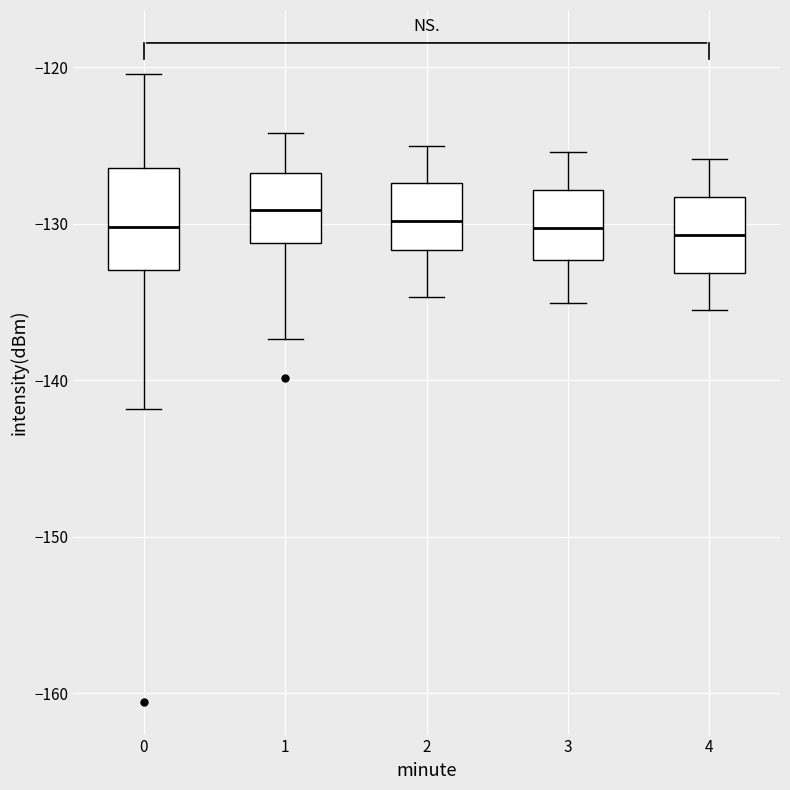

Reading left to right, transcribe this box plot: for each box, give where its median line is, the range the box spans, and where its two whiskers end, as read against the y-axis. The values are not printed on the chart, so give them approximately, as read against the axis.

0: median -130, box -133 to -126, whiskers -142 to -120
1: median -129, box -131 to -127, whiskers -137 to -124
2: median -130, box -132 to -127, whiskers -135 to -125
3: median -130, box -132 to -128, whiskers -135 to -125
4: median -131, box -133 to -128, whiskers -136 to -126